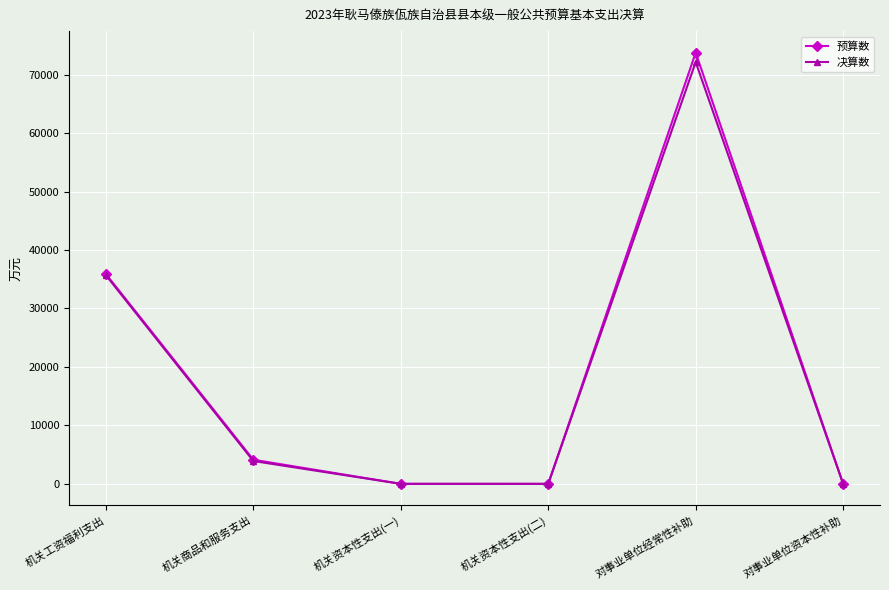

How many values in the 预算数 series are below 4128?

3